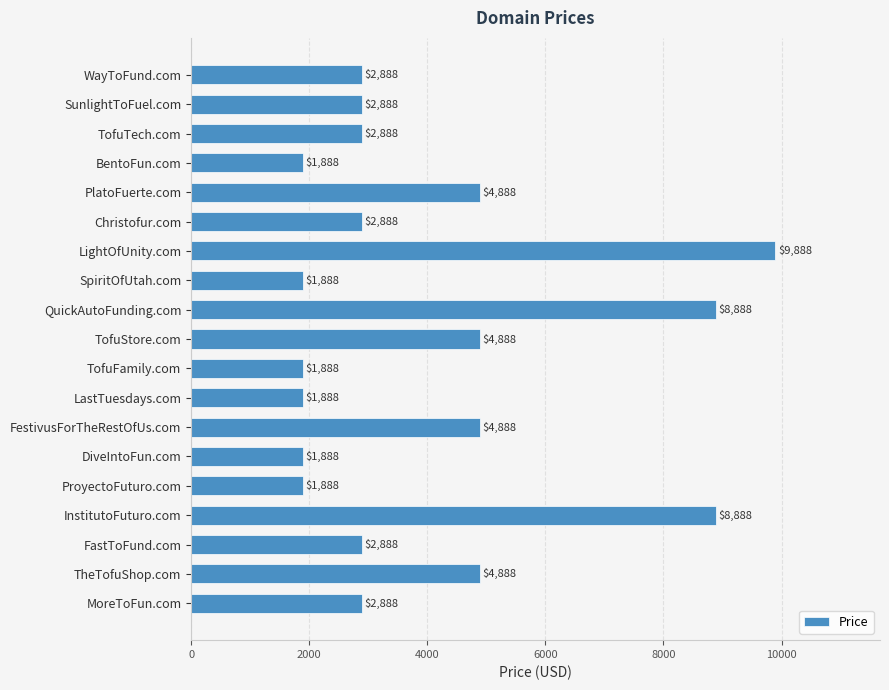

Count the values in the range 1888 to 4888.

16